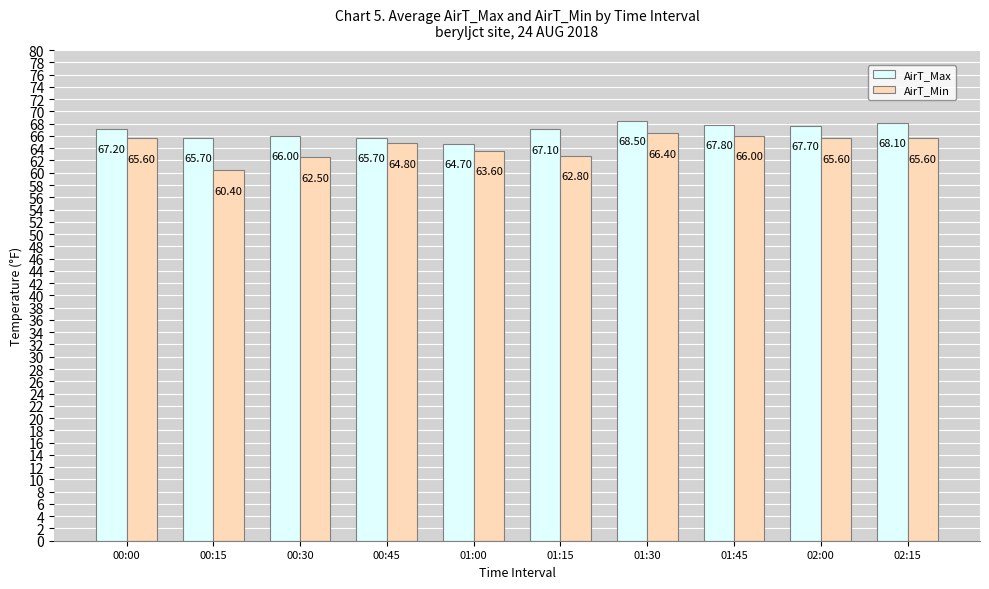

What is the difference between the maximum and minimum values in the AirT_Max series?

3.8